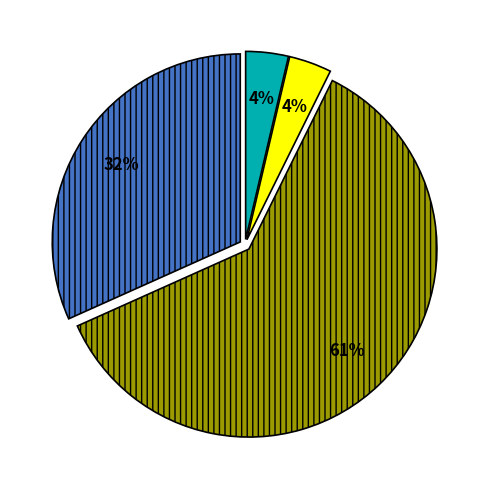

Does any single category account for the majority?

Yes